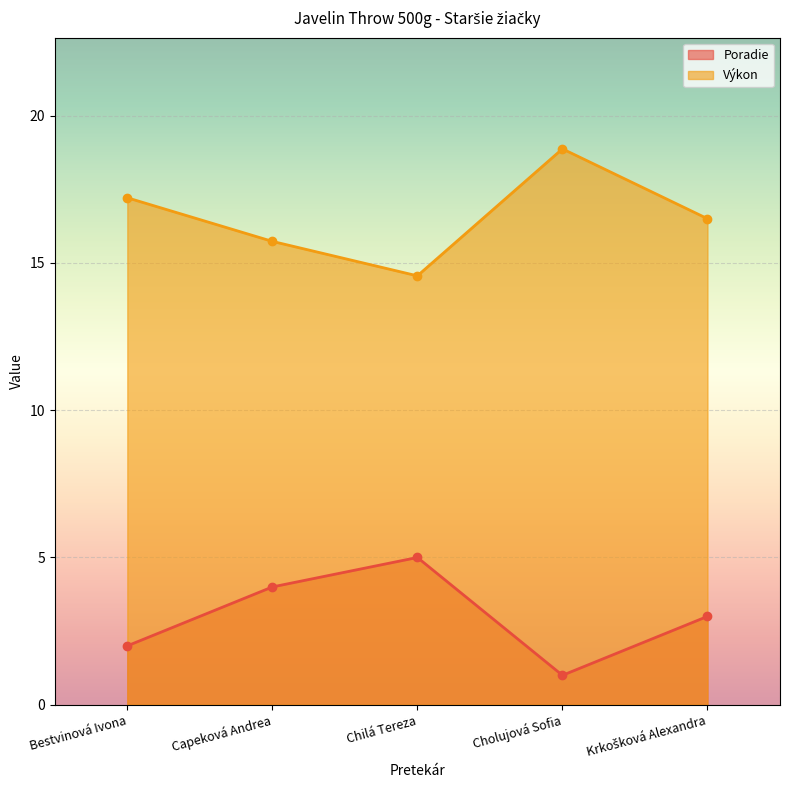

True or false: Výkon and Poradie cross at least once.

False